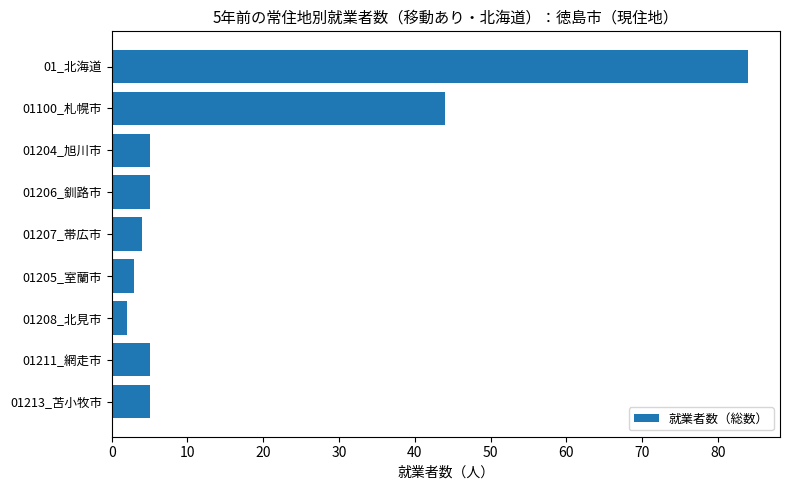

What is the sum of all values?

157